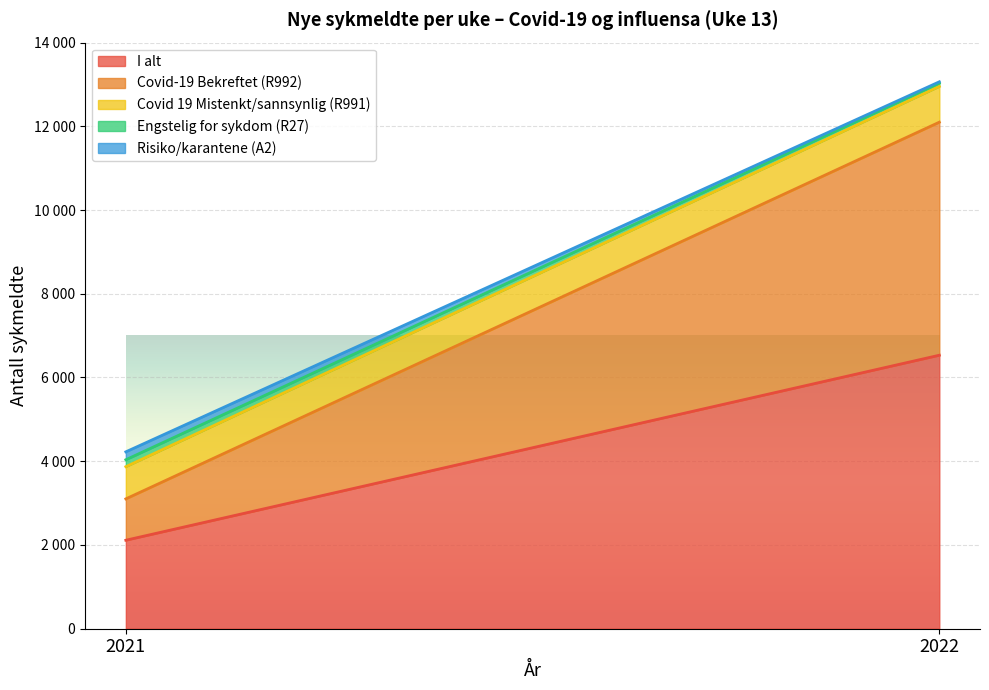

What is the value of the I alt point at the 2nd from the left?

6532